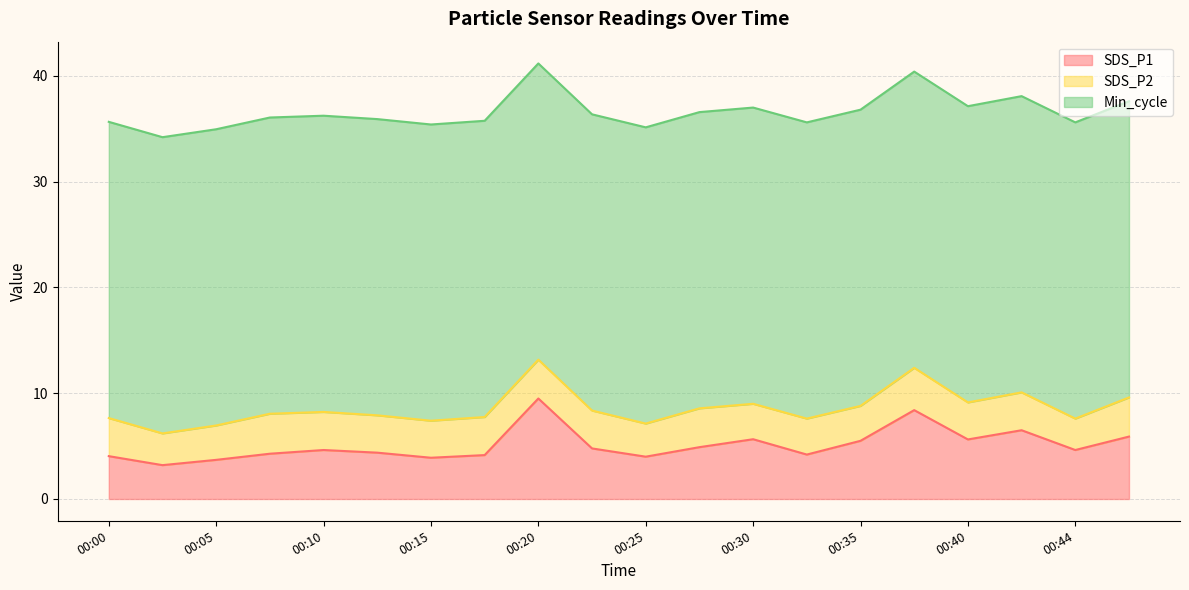

What is the average value of the Min_cycle series?

28.0